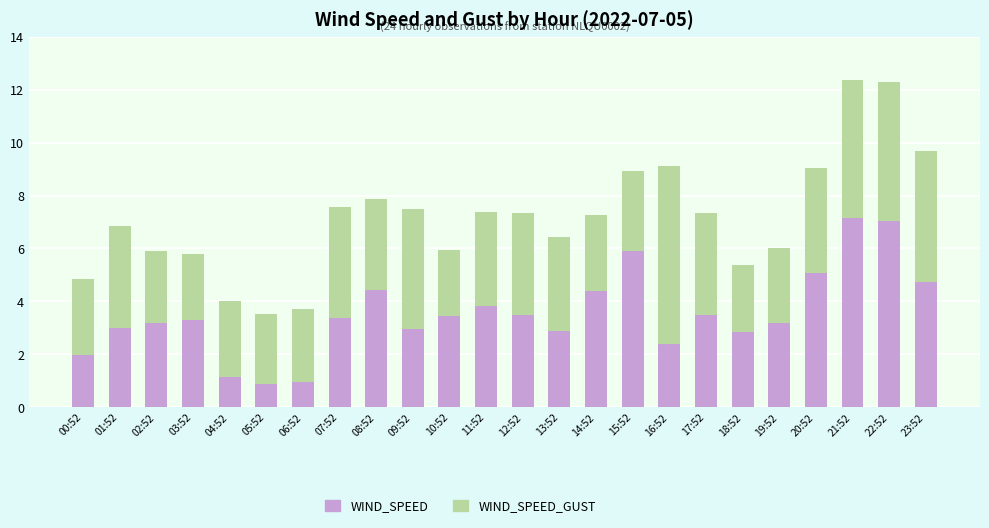

What is the lowest value of the WIND_SPEED series?

0.9